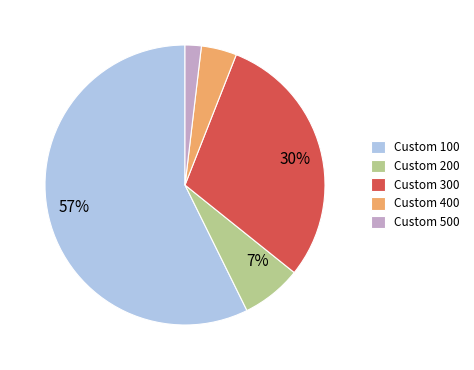

Which category has the biggest portion of the pie?

Custom 100